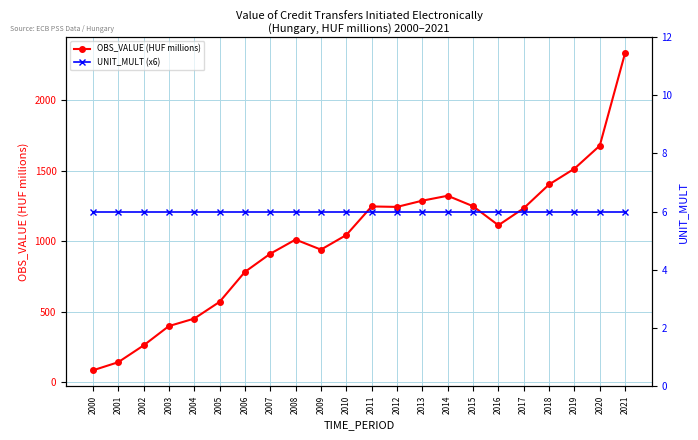

What is the minimum value shown in the chart?

6.0